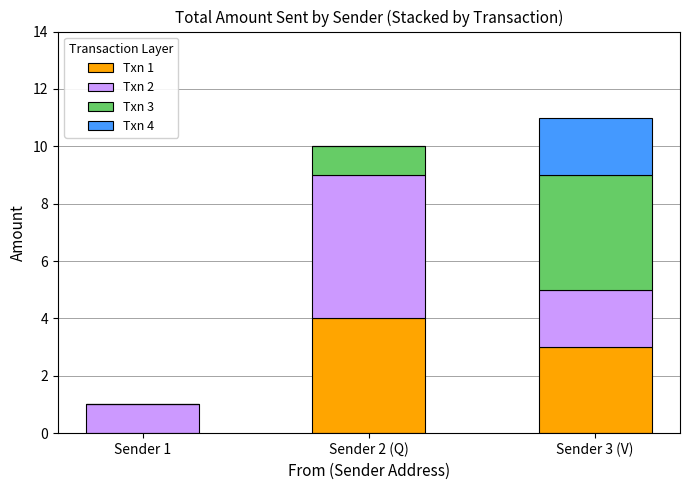

Reading left to right, transcribe the values for Txn 1.

Sender 1=0	Sender 2 (Q)=4	Sender 3 (V)=3